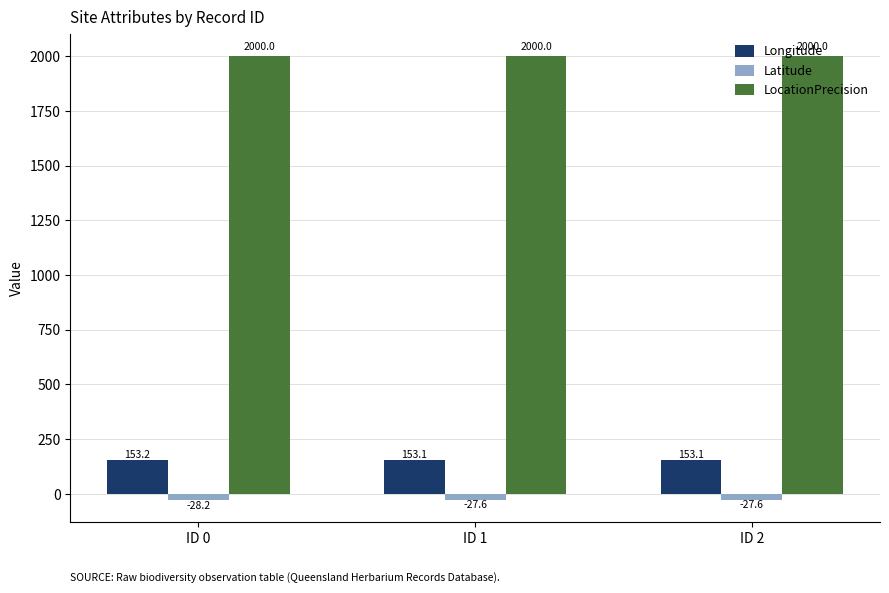

The value of Longitude at ID 2 is 58.8. True or false?

False